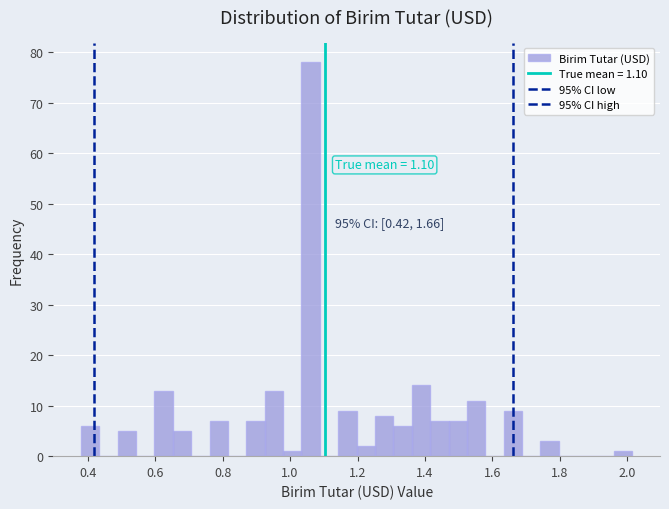

Read against the x-axis, roughly where is the centre of the tallest bar?

1.06